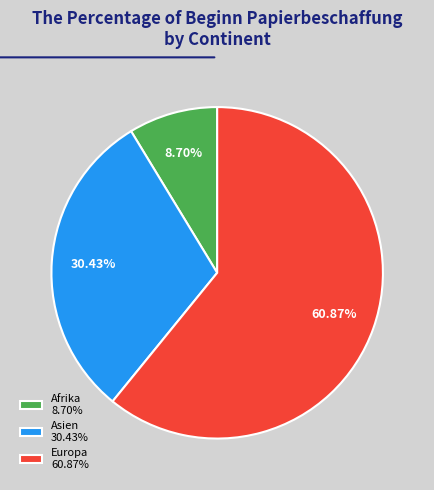

Which has a higher value, Europa 60.87% or Afrika 8.70%?

Europa 60.87%